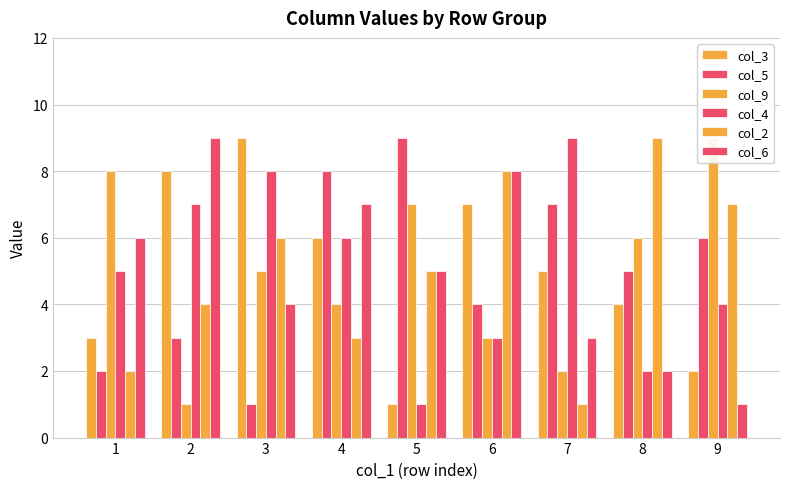

What is the total value across all series at 9?

29